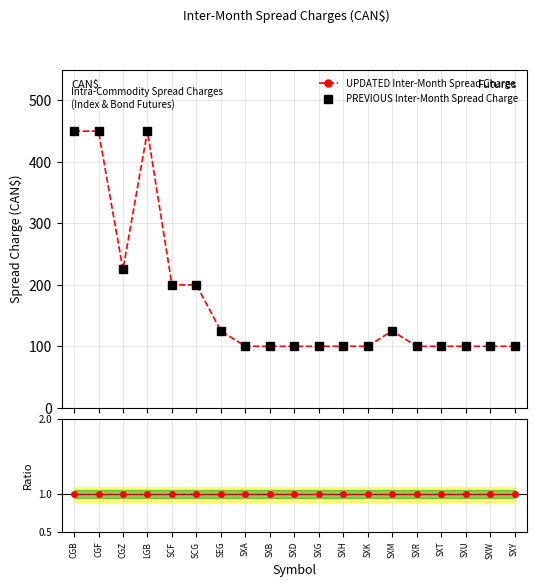

Which series contains the highest Y value?

UPDATED Inter-Month Spread Charge